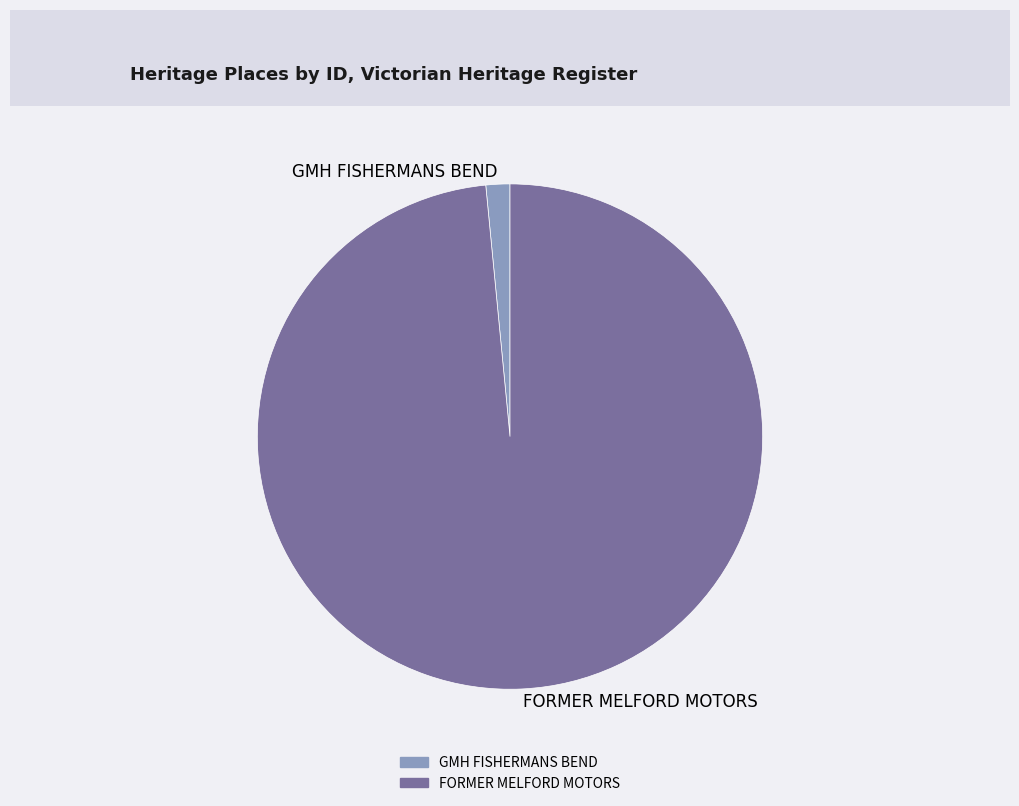

Which slice represents more than half of the pie?

FORMER MELFORD MOTORS